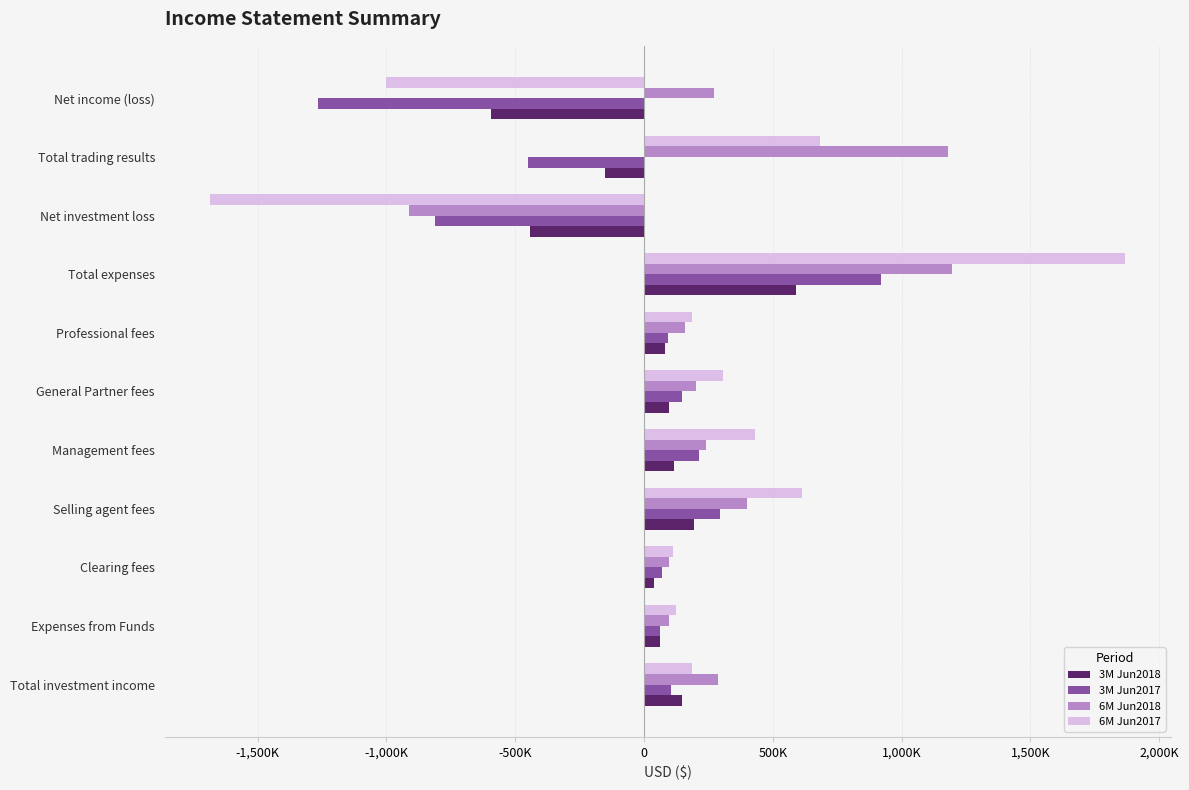

What is the value of the 3M Jun2017 bar at the 3rd from the left?

71647